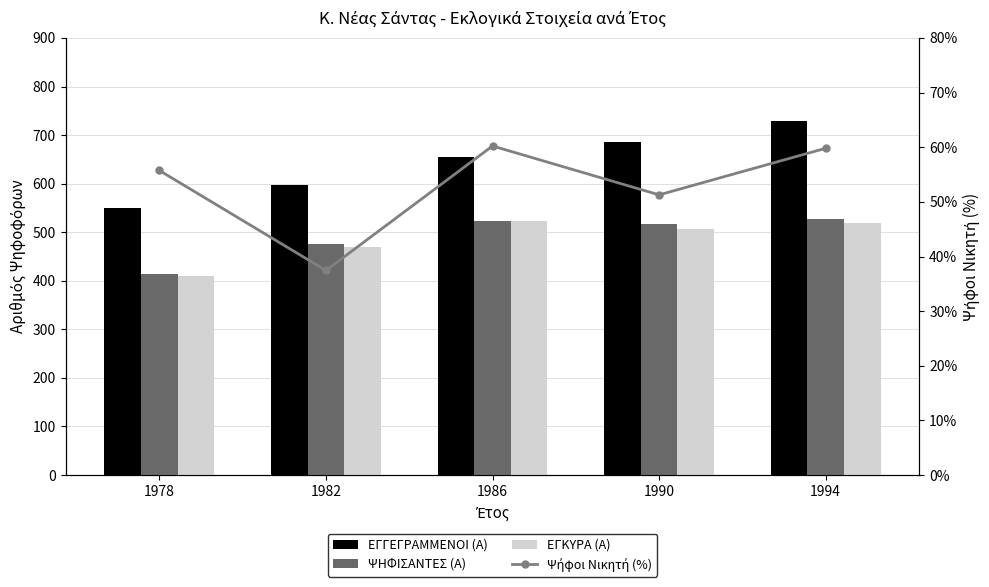

How many values in the ΨΗΦΙΣΑΝΤΕΣ (Α) series exceed 516?

2